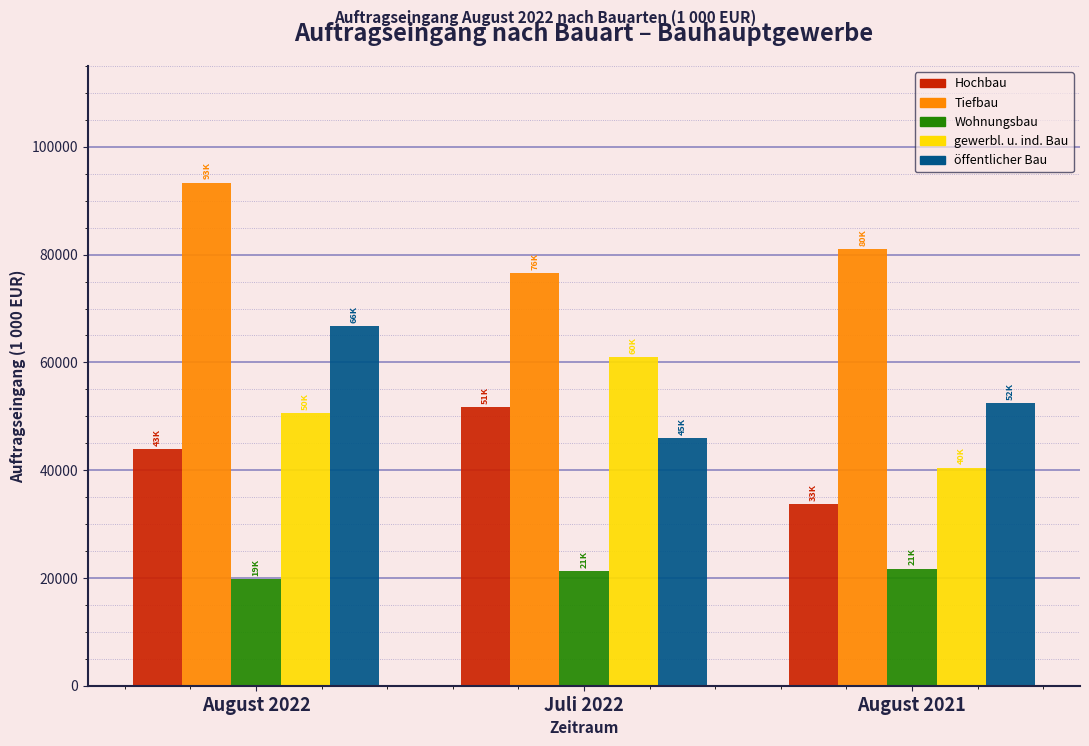

What is the difference between the öffentlicher Bau values at August 2021 and Juli 2022?

6564